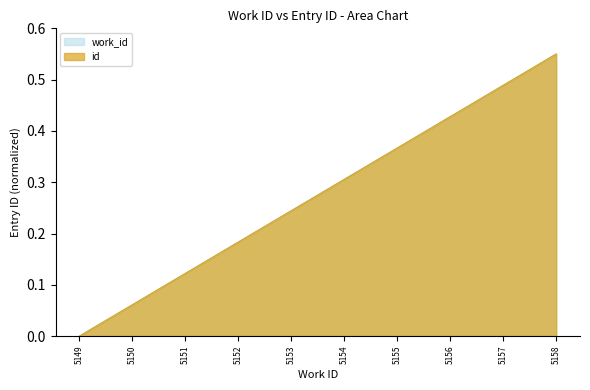

At which category is the sum across all series the highest?

5158